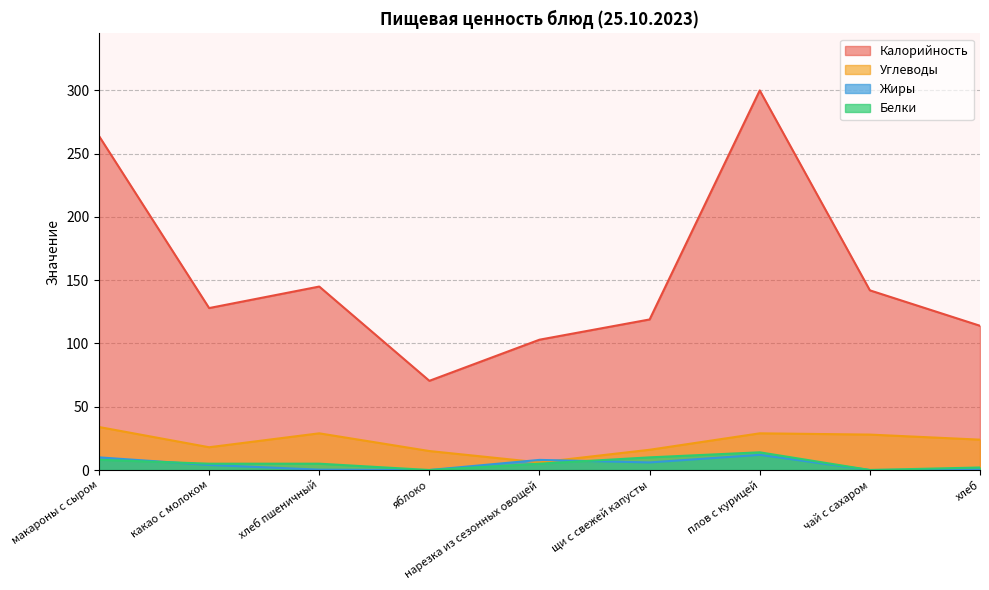

Reading left to right, list all the values displayed in this chart.

Калорийность: макароны с сыром=264.0	какао с молоком=128.0	хлеб пшеничный=145.0	яблоко=70.5	нарезка из сезонных овощей=103.0	щи с свежей капусты=119.0	плов с курицей=300.0	чай с сахаром=142.0	хлеб=114.0
Белки: макароны с сыром=8.1	какао с молоком=5.0	хлеб пшеничный=5.0	яблоко=0.0	нарезка из сезонных овощей=5.0	щи с свежей капусты=10.0	плов с курицей=14.0	чай с сахаром=0.0	хлеб=2.0
Жиры: макароны с сыром=10.0	какао с молоком=4.0	хлеб пшеничный=0.3	яблоко=0.0	нарезка из сезонных овощей=8.0	щи с свежей капусты=6.0	плов с курицей=12.0	чай с сахаром=0.0	хлеб=0.4
Углеводы: макароны с сыром=34.0	какао с молоком=18.0	хлеб пшеничный=29.0	яблоко=15.0	нарезка из сезонных овощей=6.0	щи с свежей капусты=16.0	плов с курицей=29.0	чай с сахаром=28.0	хлеб=24.0